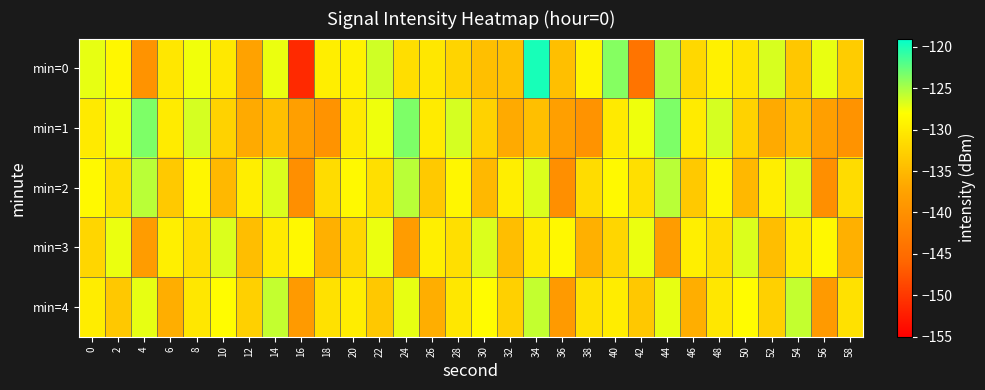

List the series in order of their peak value, lowest first.

min=3, min=4, min=2, min=1, min=0